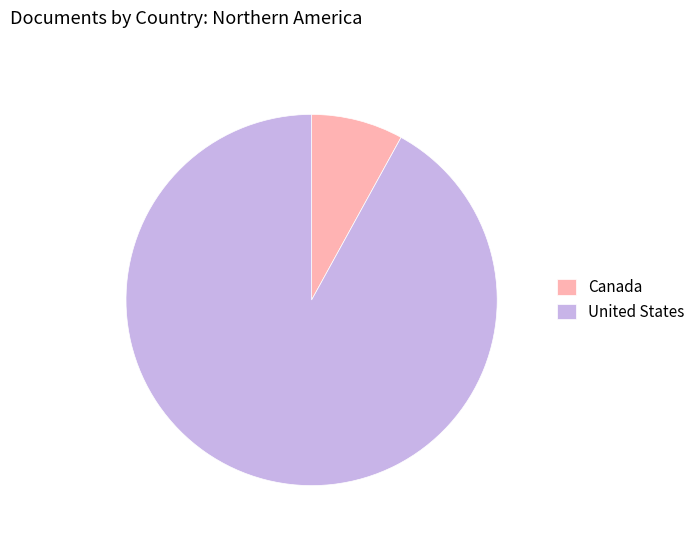

Is the sum of United States and Canada greater than half?

Yes